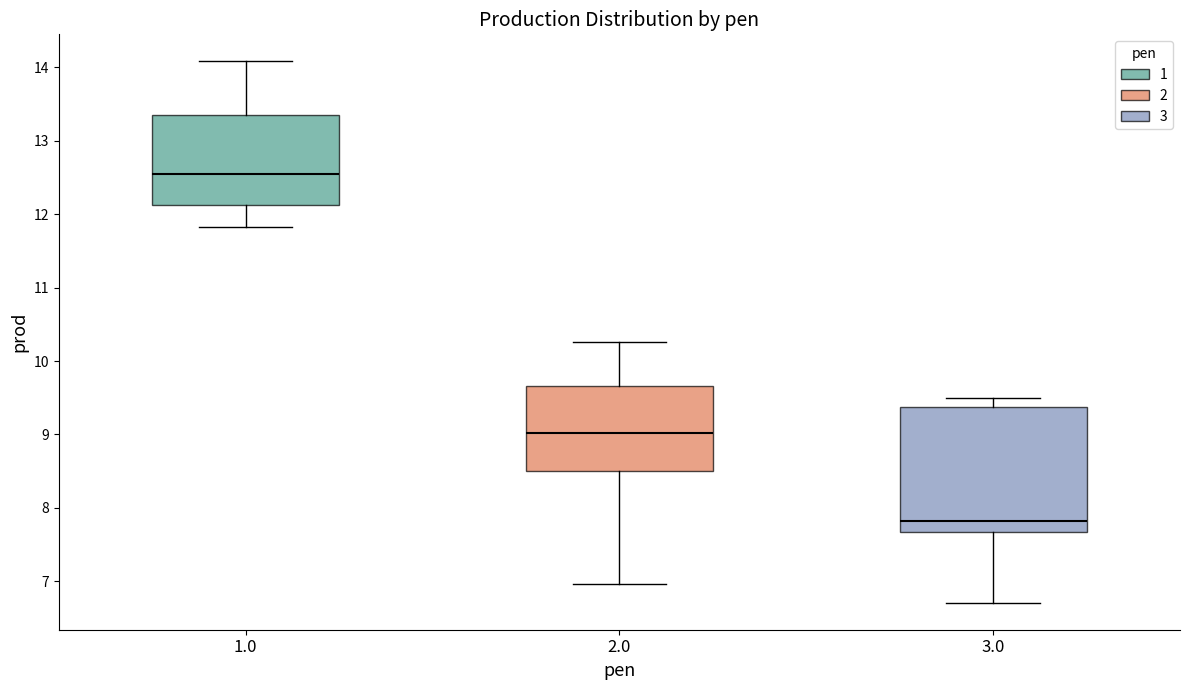

Reading left to right, transcribe this box plot: for each box, give where its median line is, the range the box spans, and where its two whiskers end, as read against the y-axis. The values are not printed on the chart, so give them approximately, as read against the axis.

1.0: median 12.6, box 12.1 to 13.4, whiskers 11.8 to 14.1
2.0: median 9.0, box 8.5 to 9.7, whiskers 7.0 to 10.3
3.0: median 7.8, box 7.7 to 9.4, whiskers 6.7 to 9.5